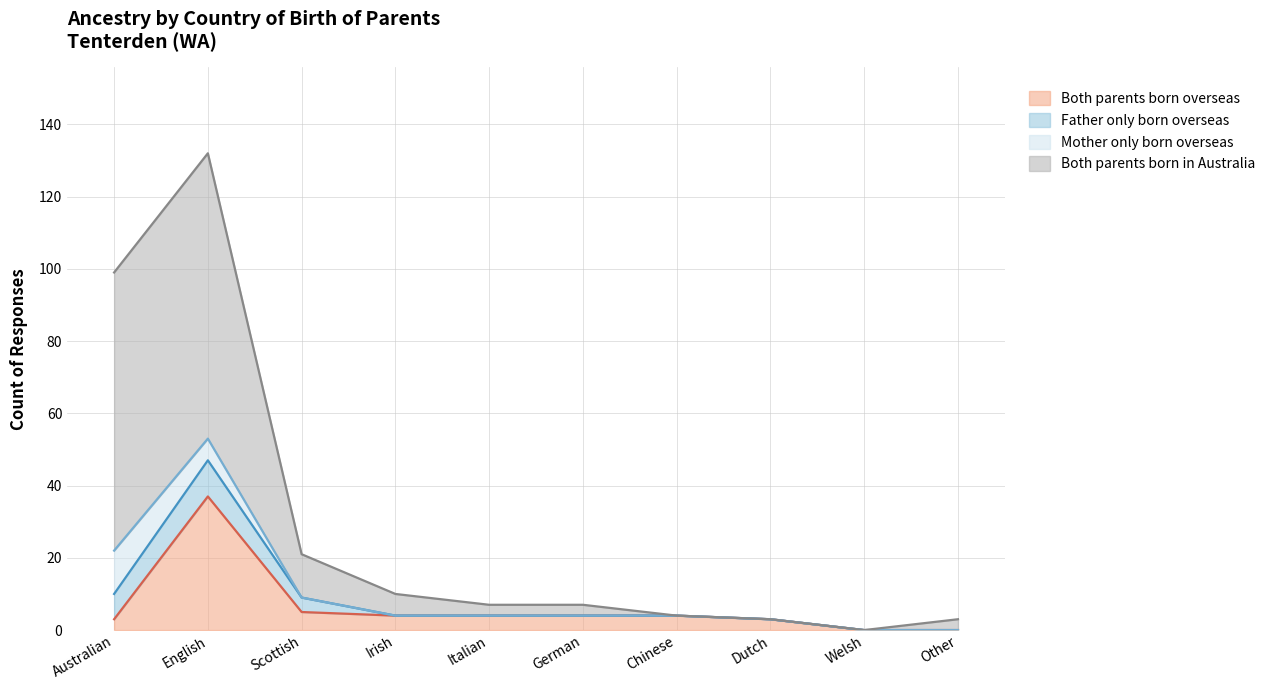

Is it true that Both parents born overseas equals 4 at Chinese?

True